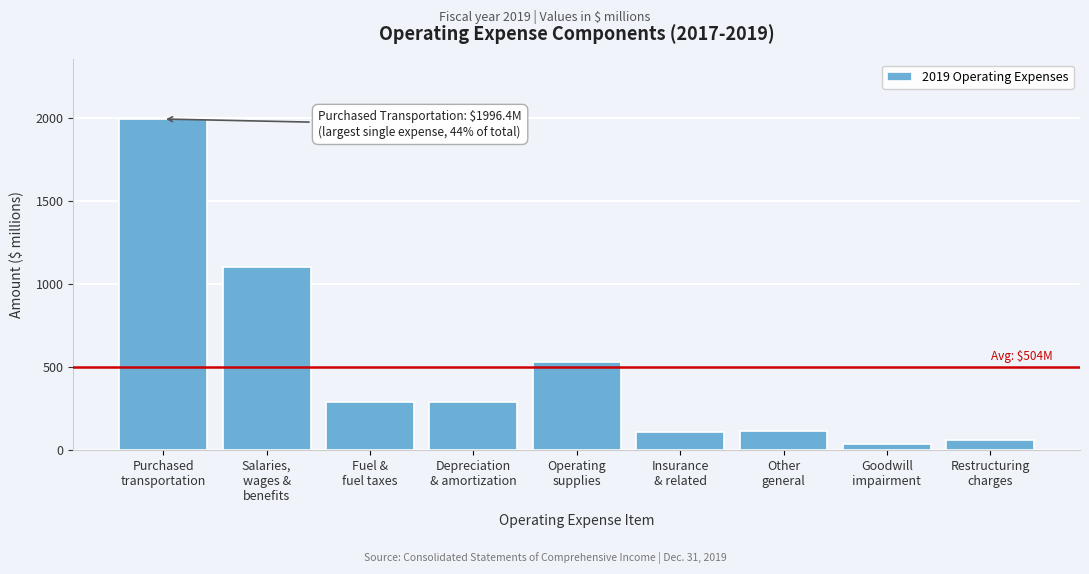

What is the sum of all values?

4539.2